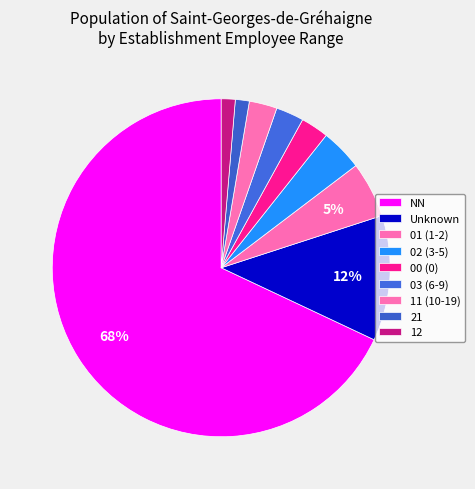

How many segments does this pie chart have?

9